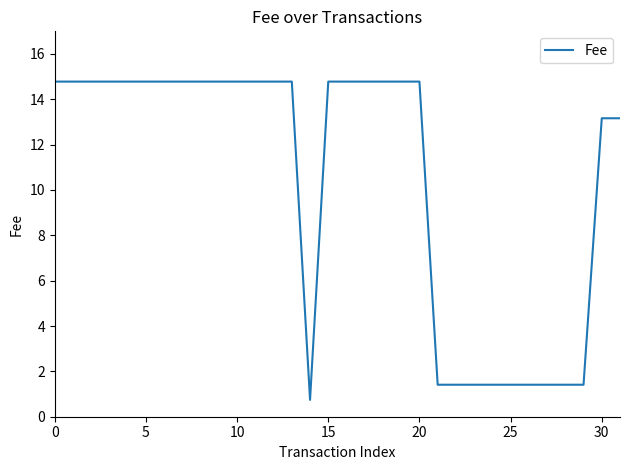

How many values exceed 14?

20